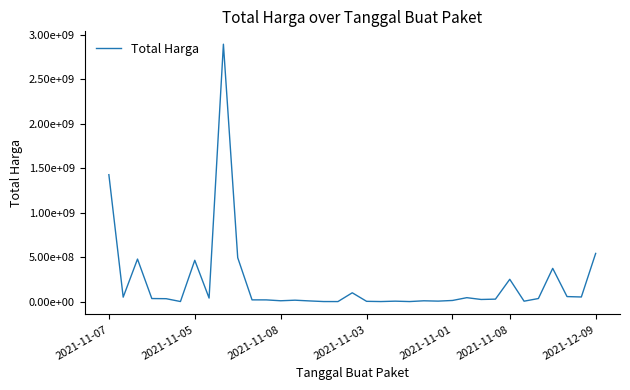

Does the chart display data point markers on the line(s)?

No